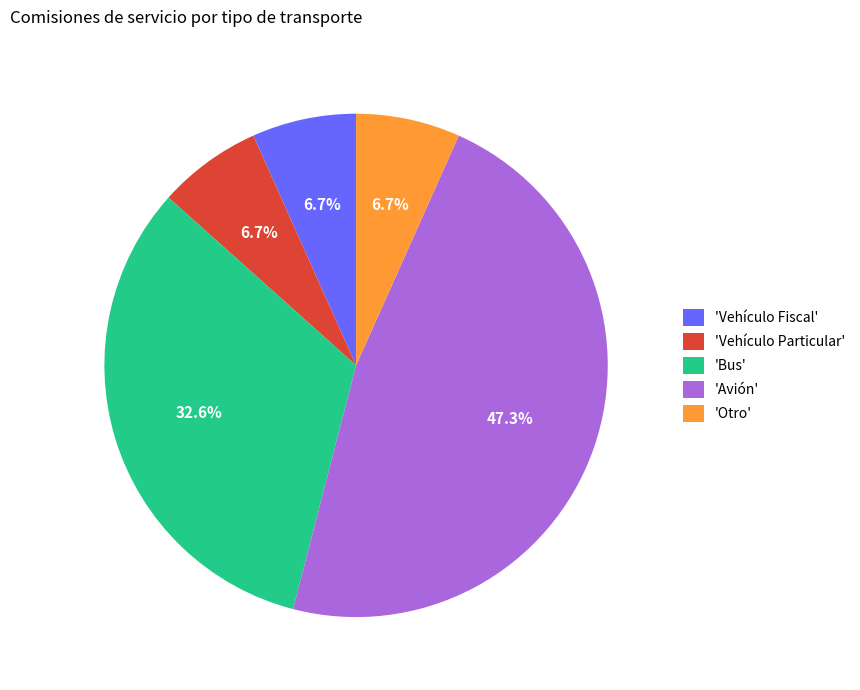

What is the largest slice in the pie chart?

'Avión'